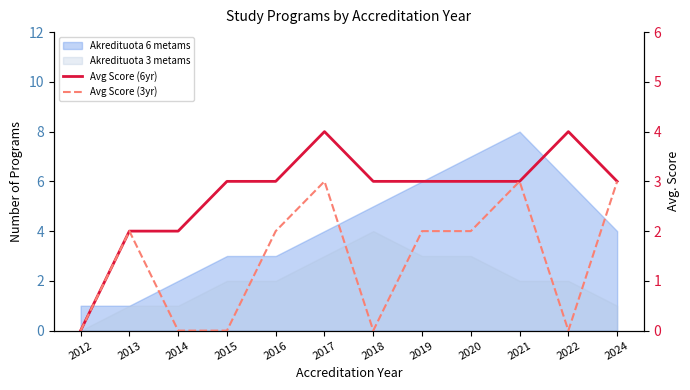

True or false: Avg Score (3yr) and Avg Score (6yr) cross at least once.

False